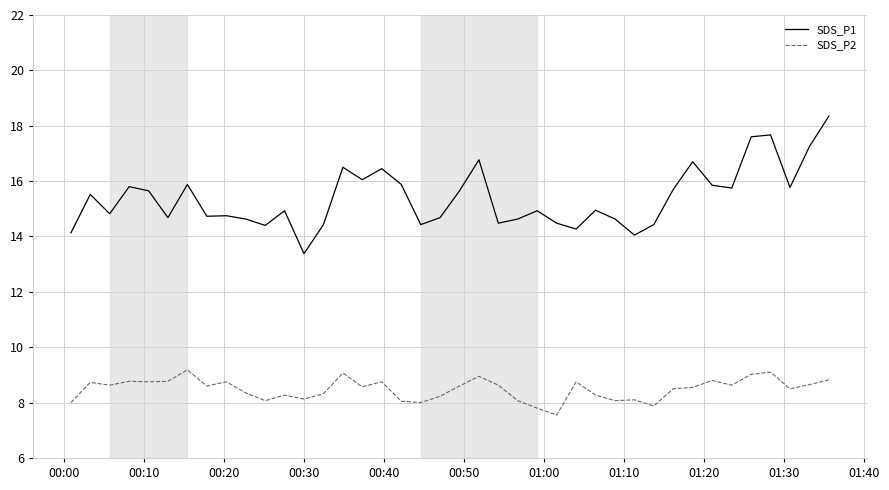

List the series in order of their overall mean, lowest first.

SDS_P2, SDS_P1